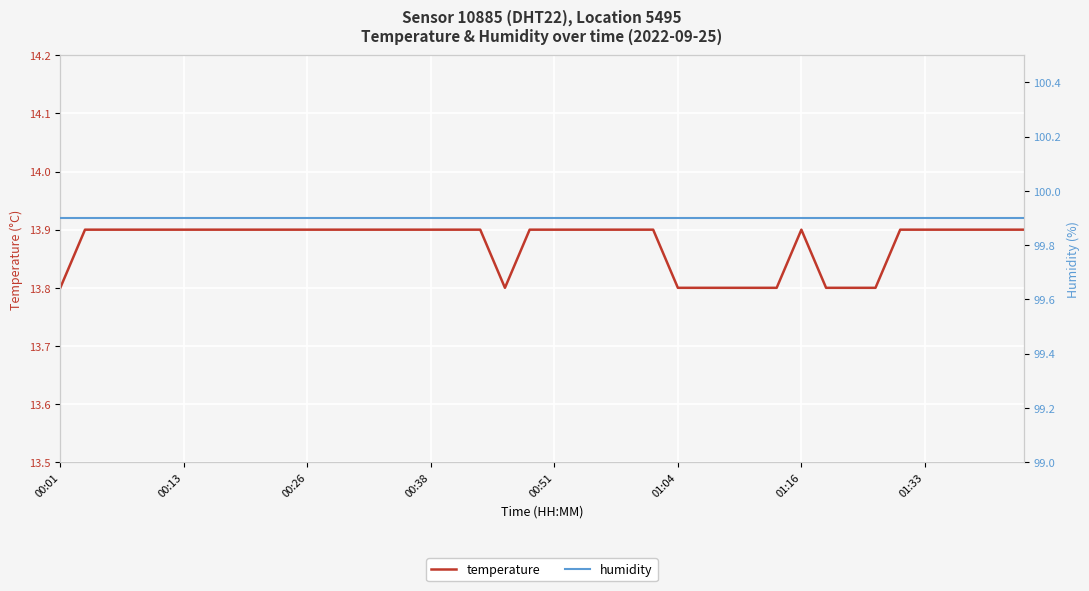

Count the temperature values in the range 13 to 14.

40